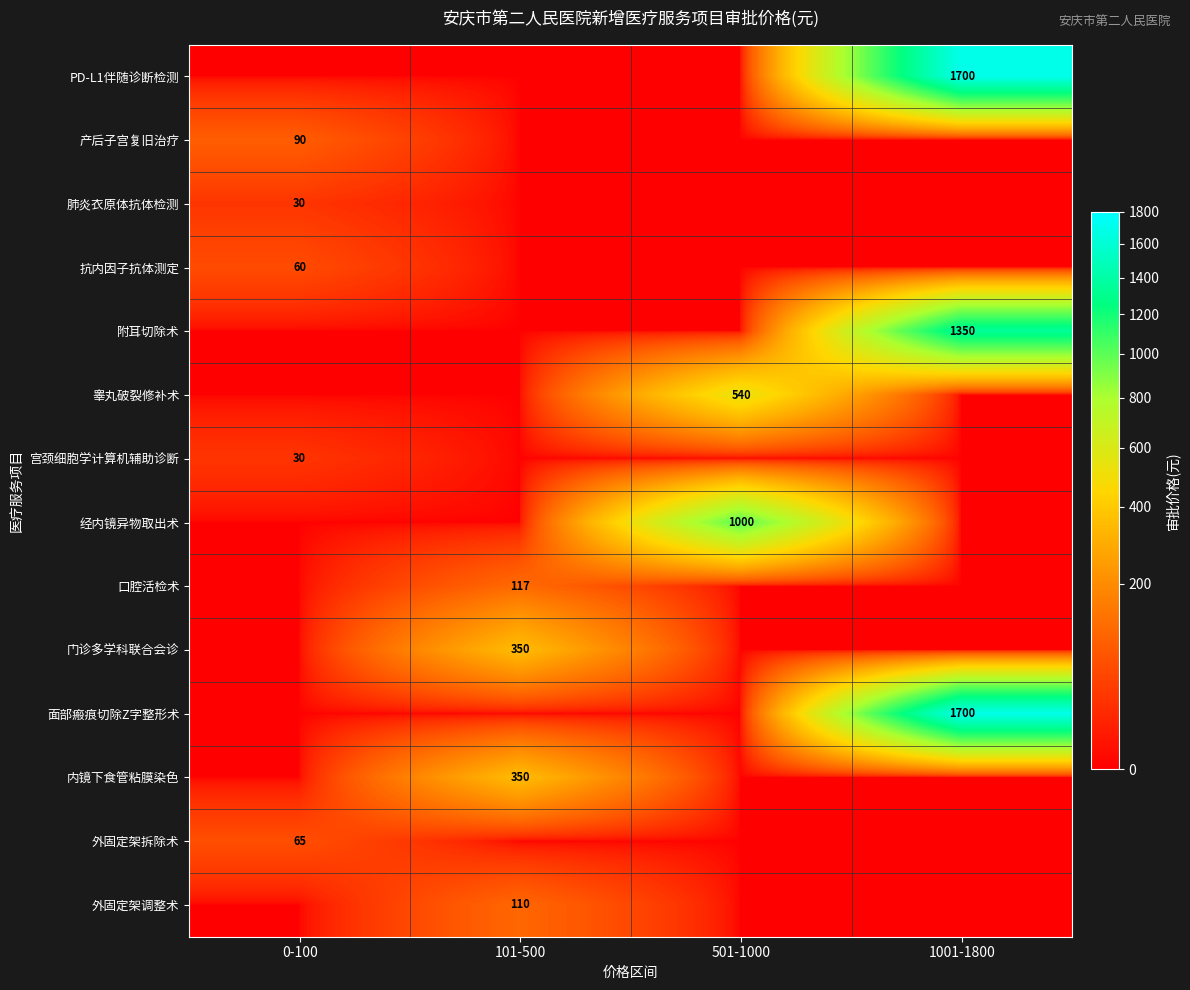

At which category is the sum across all series the highest?

1001-1800